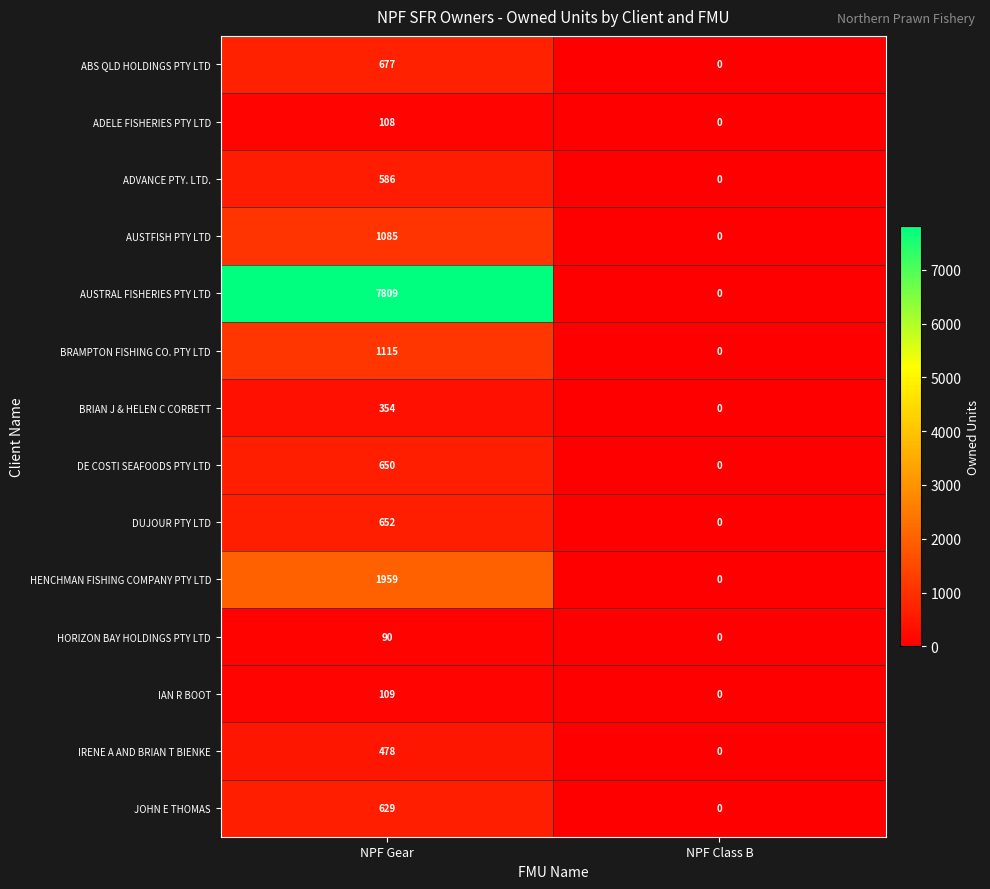

Reading right to left, transcribe all the data shown in this chart.

ABS QLD HOLDINGS PTY LTD: 0	677
ADELE FISHERIES PTY LTD: 0	108
ADVANCE PTY. LTD.: 0	586
AUSTFISH PTY LTD: 0	1085
AUSTRAL FISHERIES PTY LTD: 0	7809
BRAMPTON FISHING CO. PTY LTD: 0	1115
BRIAN J & HELEN C CORBETT: 0	354
DE COSTI SEAFOODS PTY LTD: 0	650
DUJOUR PTY LTD: 0	652
HENCHMAN FISHING COMPANY PTY LTD: 0	1959
HORIZON BAY HOLDINGS PTY LTD: 0	90
IAN R BOOT: 0	109
IRENE A AND BRIAN T BIENKE: 0	478
JOHN E THOMAS: 0	629